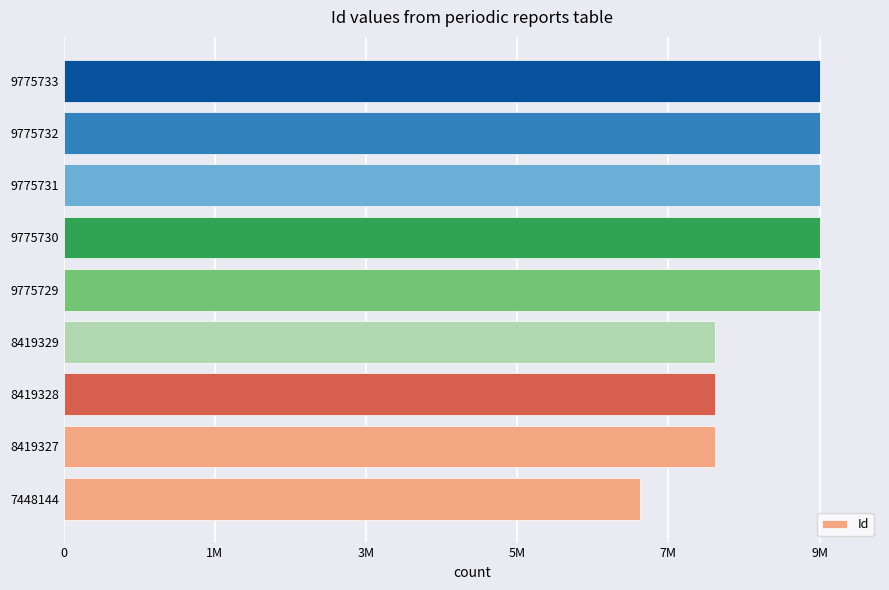

Are the bars horizontal?

Yes